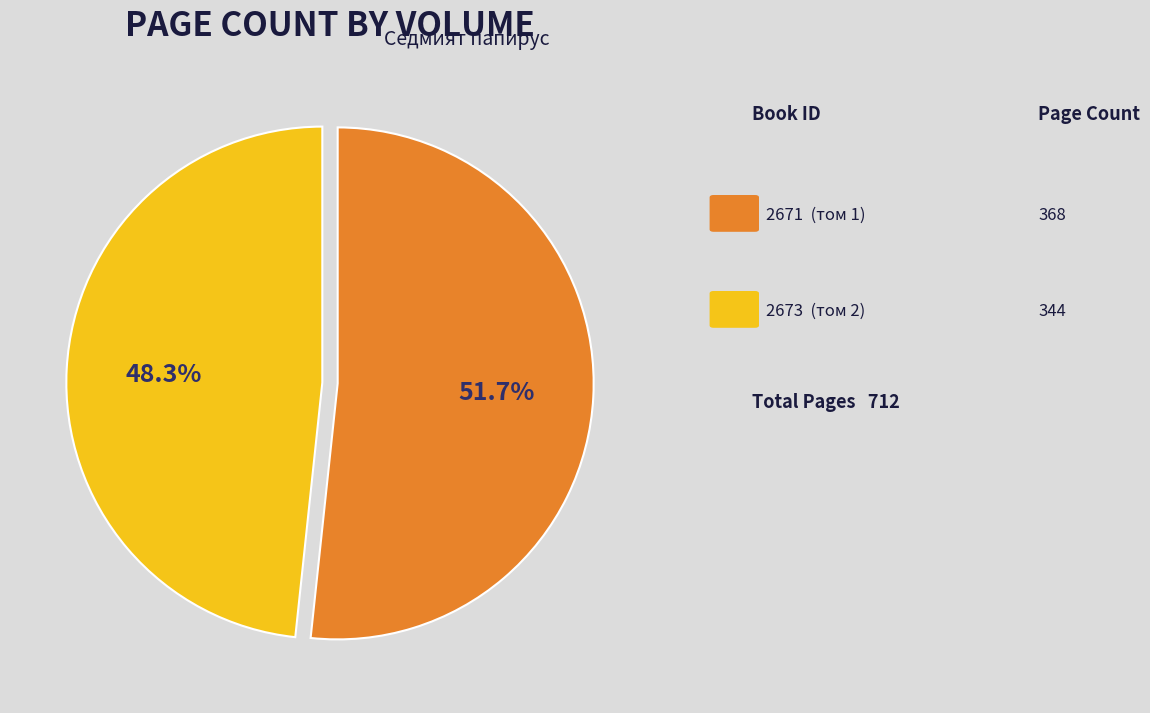

How many slices are in this pie chart?

2